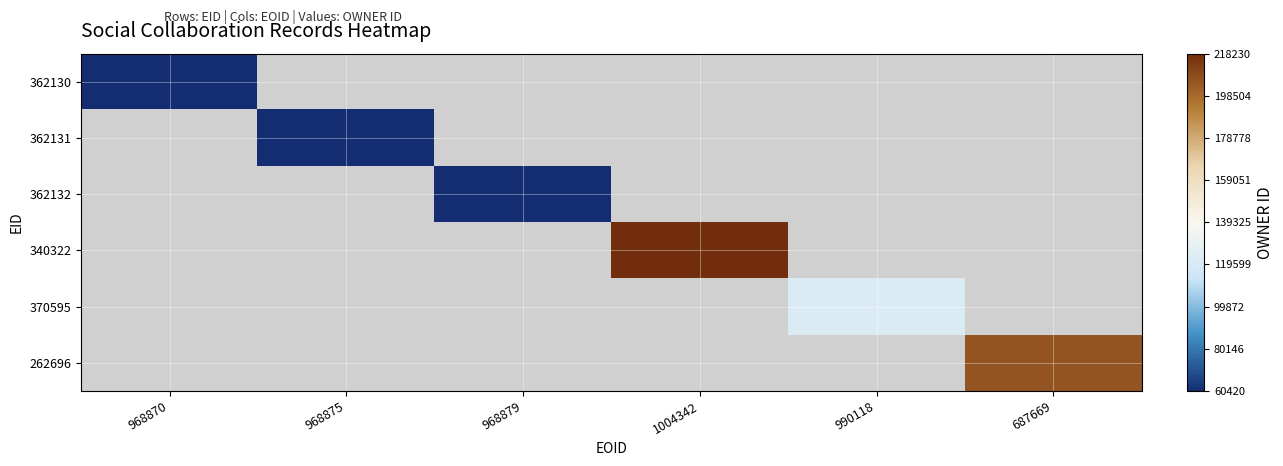

At how many categories does at least one series exceed 183326?

2